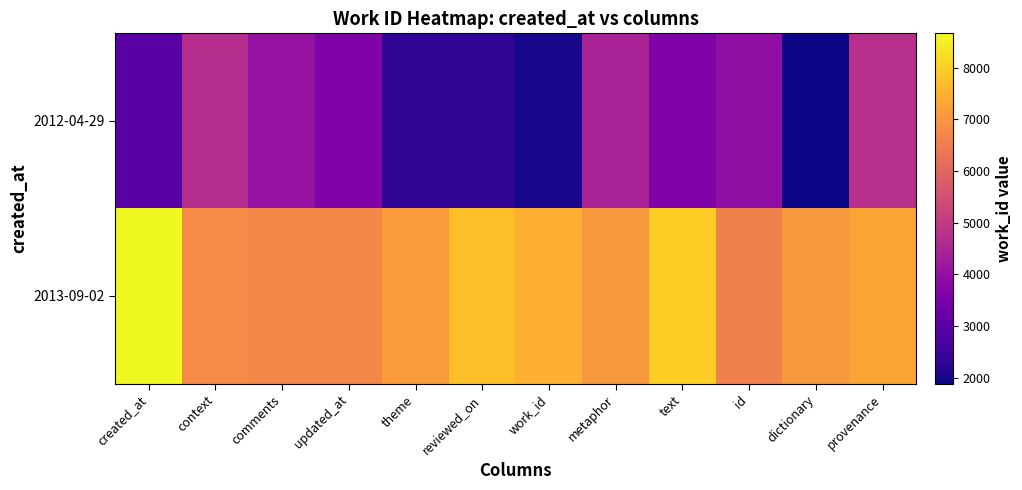

What is the greatest value displayed?

8662.3